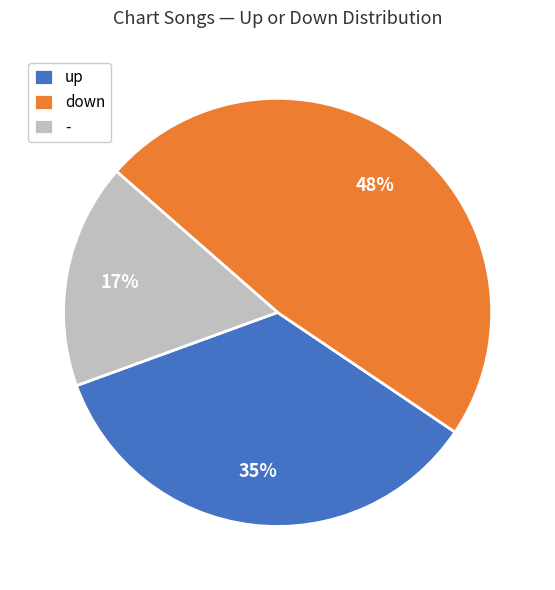

What is the smallest slice in the pie chart?

-